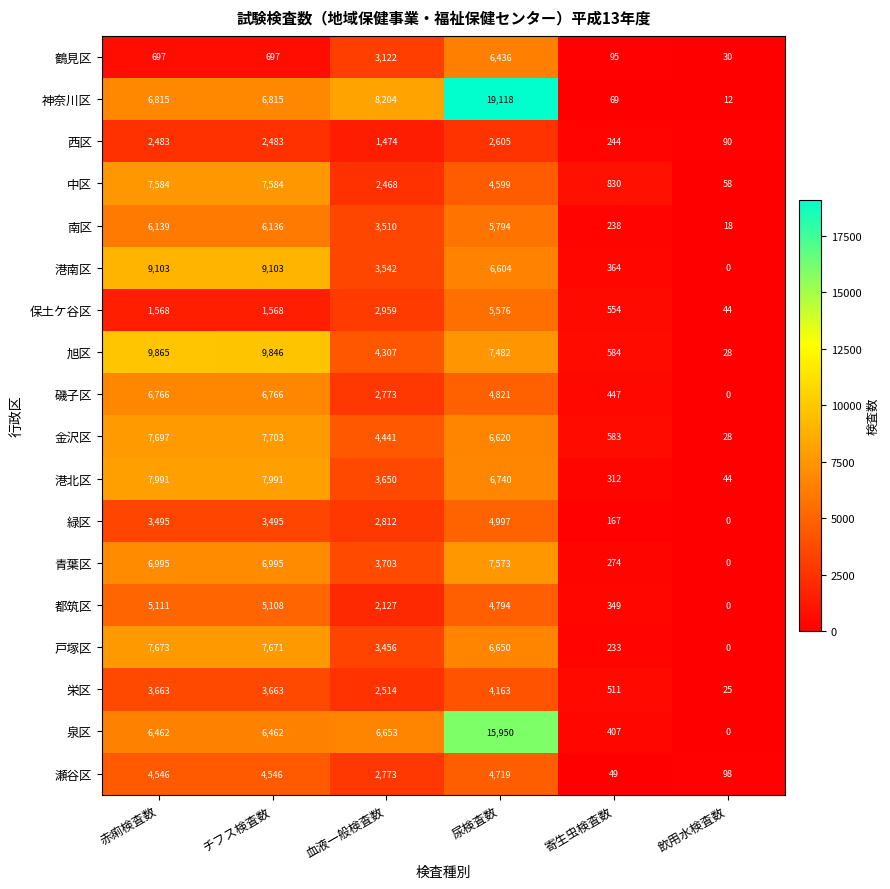

What is the greatest value displayed?

19118